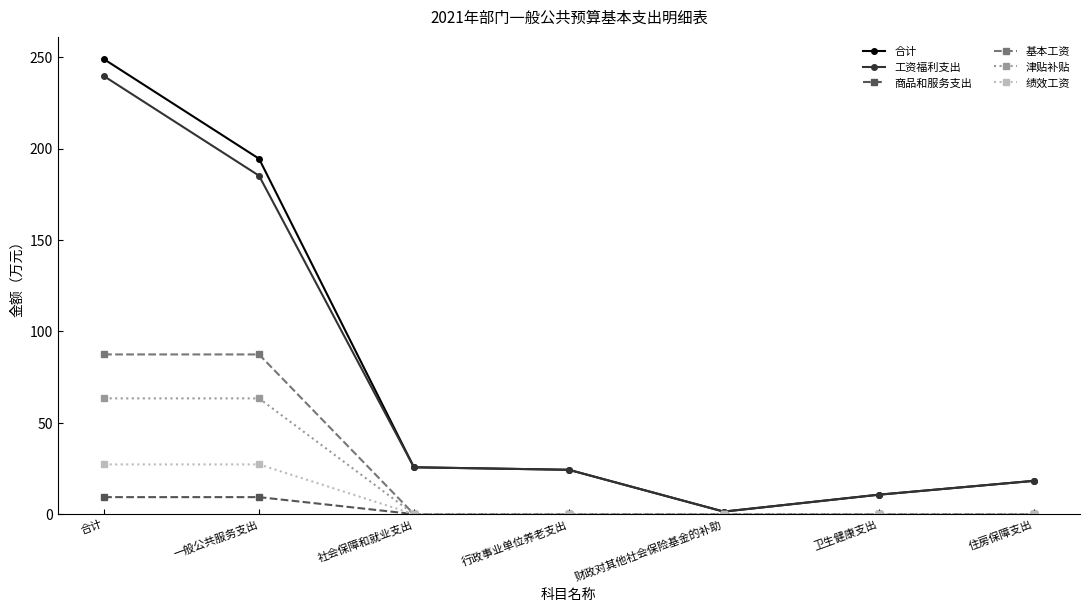

What is the approximate value of 合计 at 住房保障支出?

18.2